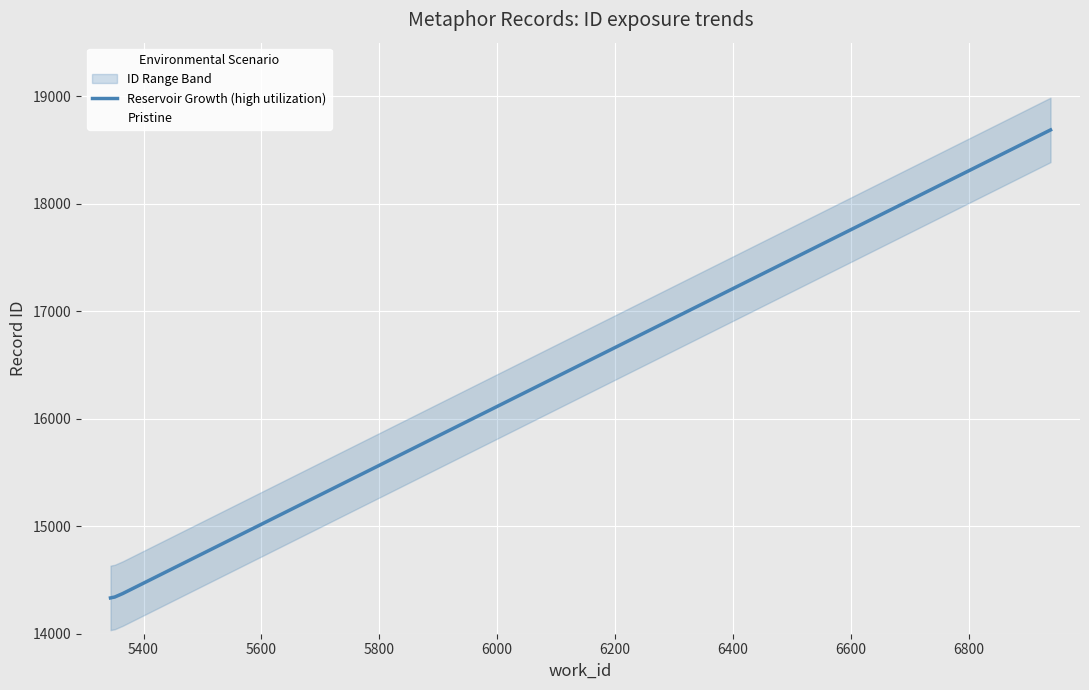

What is the value of the Reservoir Growth (high utilization) point at the 1st from the left?

14333.0